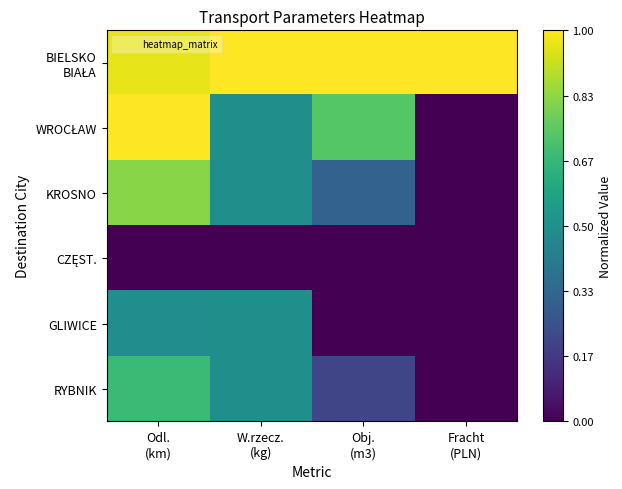

Which series has the largest total across all categories?

BIELSKO BIAŁA